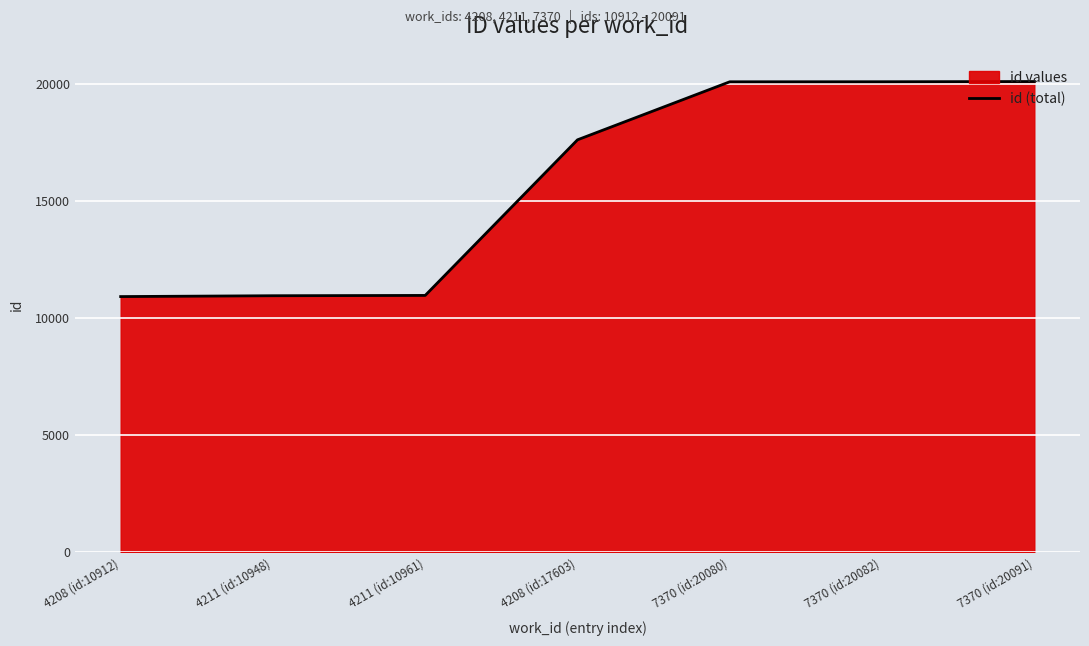

Which category has the lowest value across all series?

4208 (id:10912)